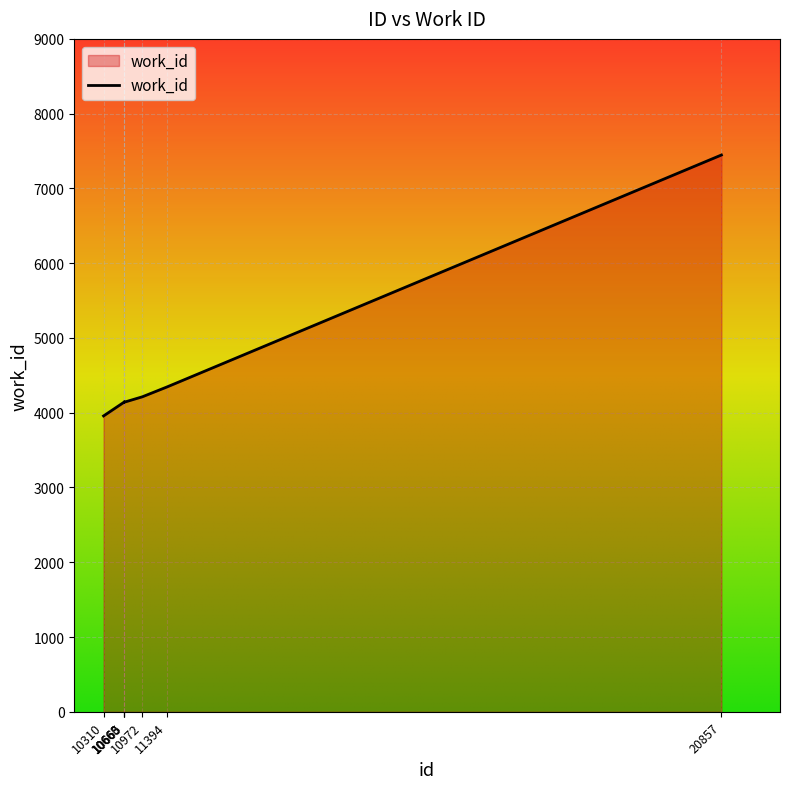

What is the ratio of the value at 10972 to the value at 10665?

1.0